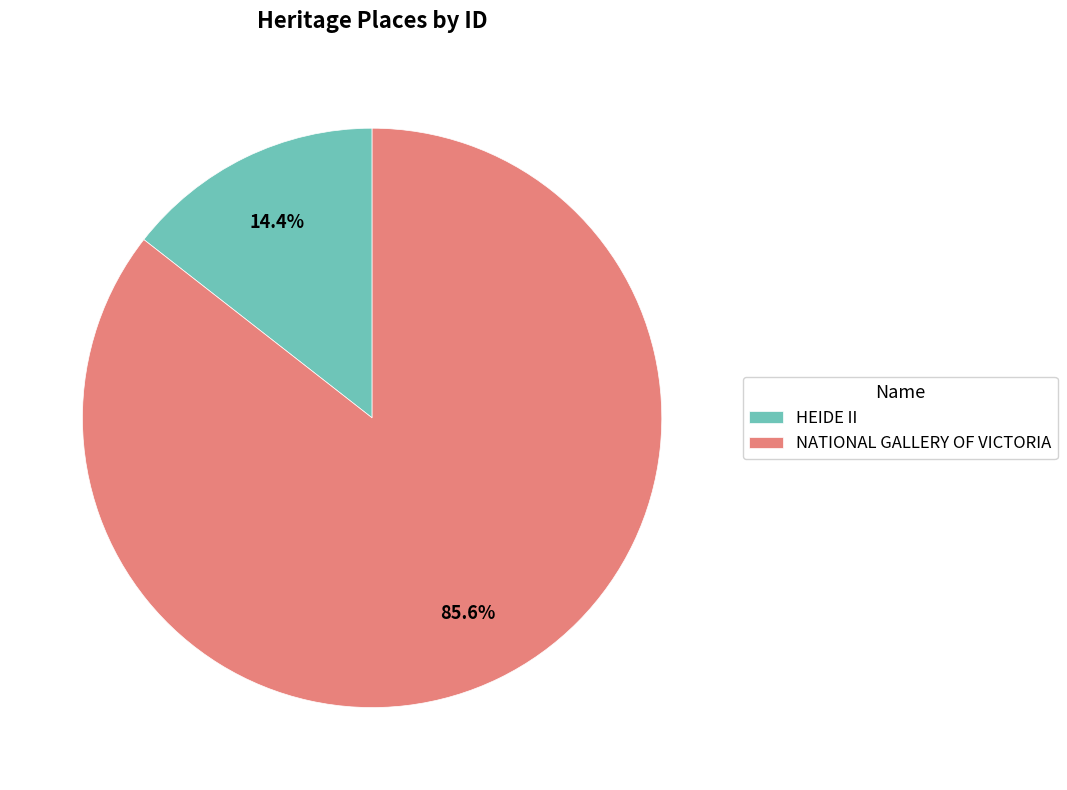

To the nearest percent, what percentage of the pie is HEIDE II?

14%